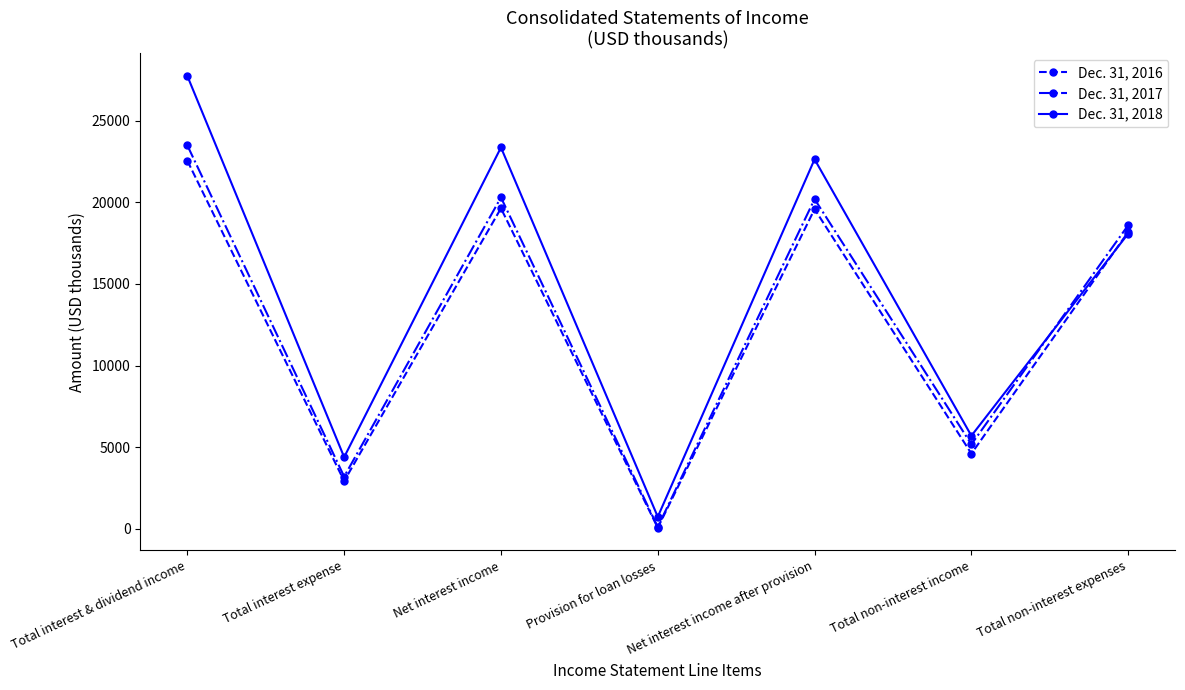

Which series has the widest spread of values?

Dec. 31, 2018